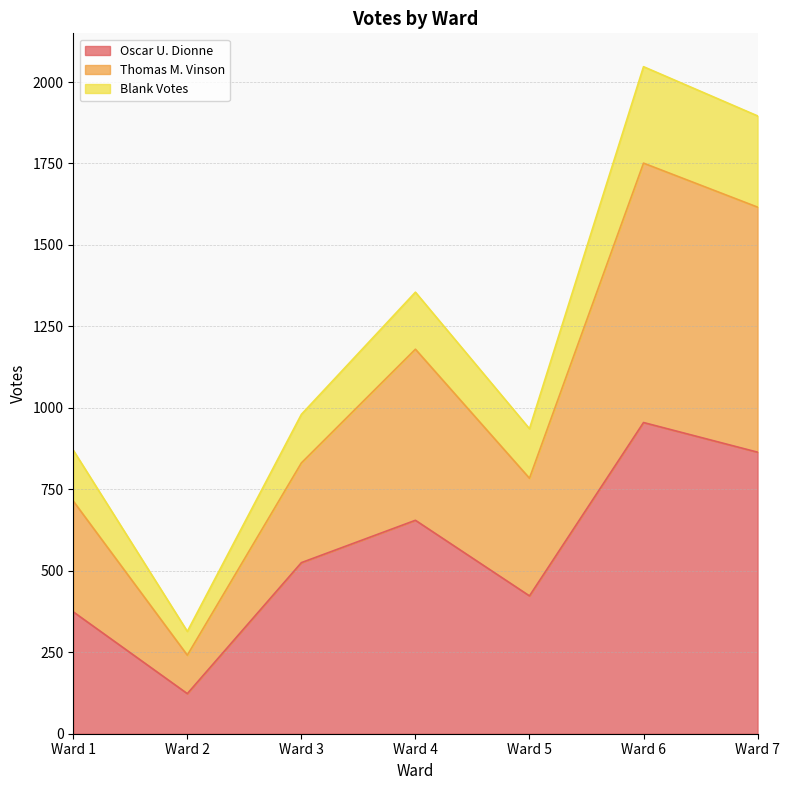

Does the chart have visible grid lines?

Yes